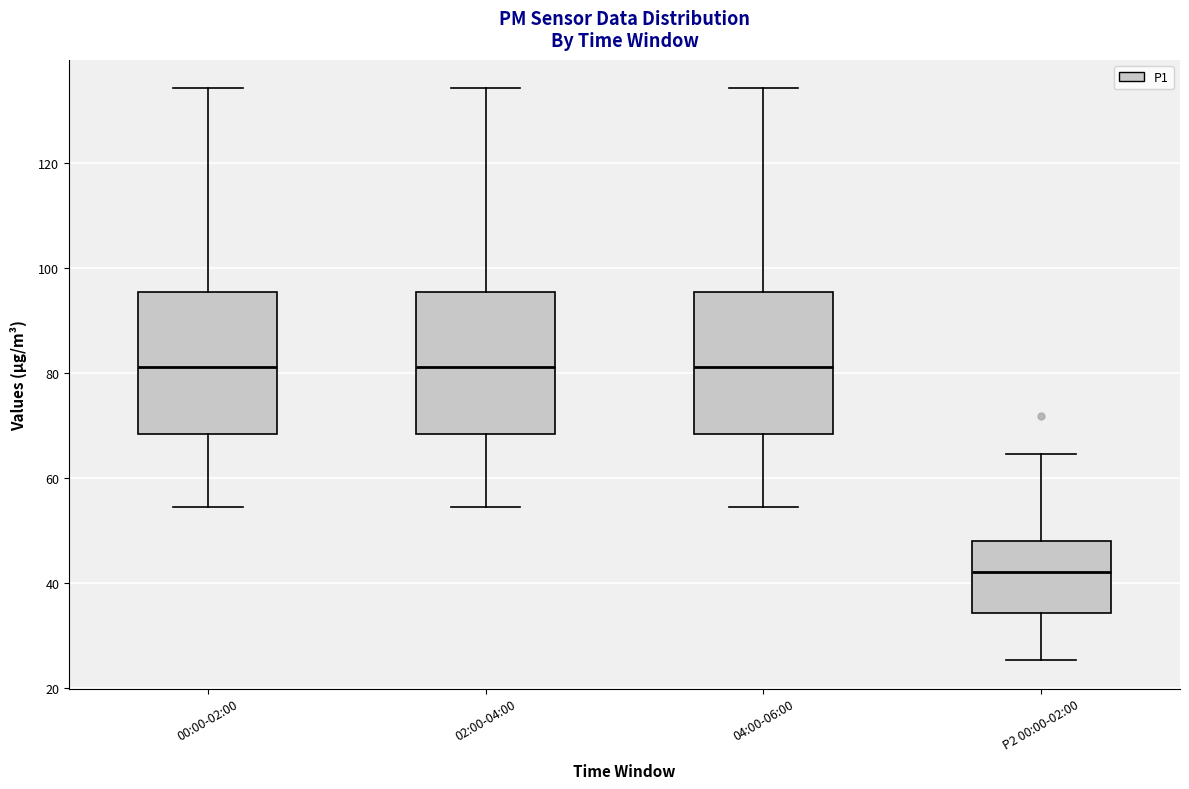

Where does the lower whisker of the box for 02:00-04:00 end on the y-axis? The values are not printed on the chart, so give them approximately, as read against the axis.

54